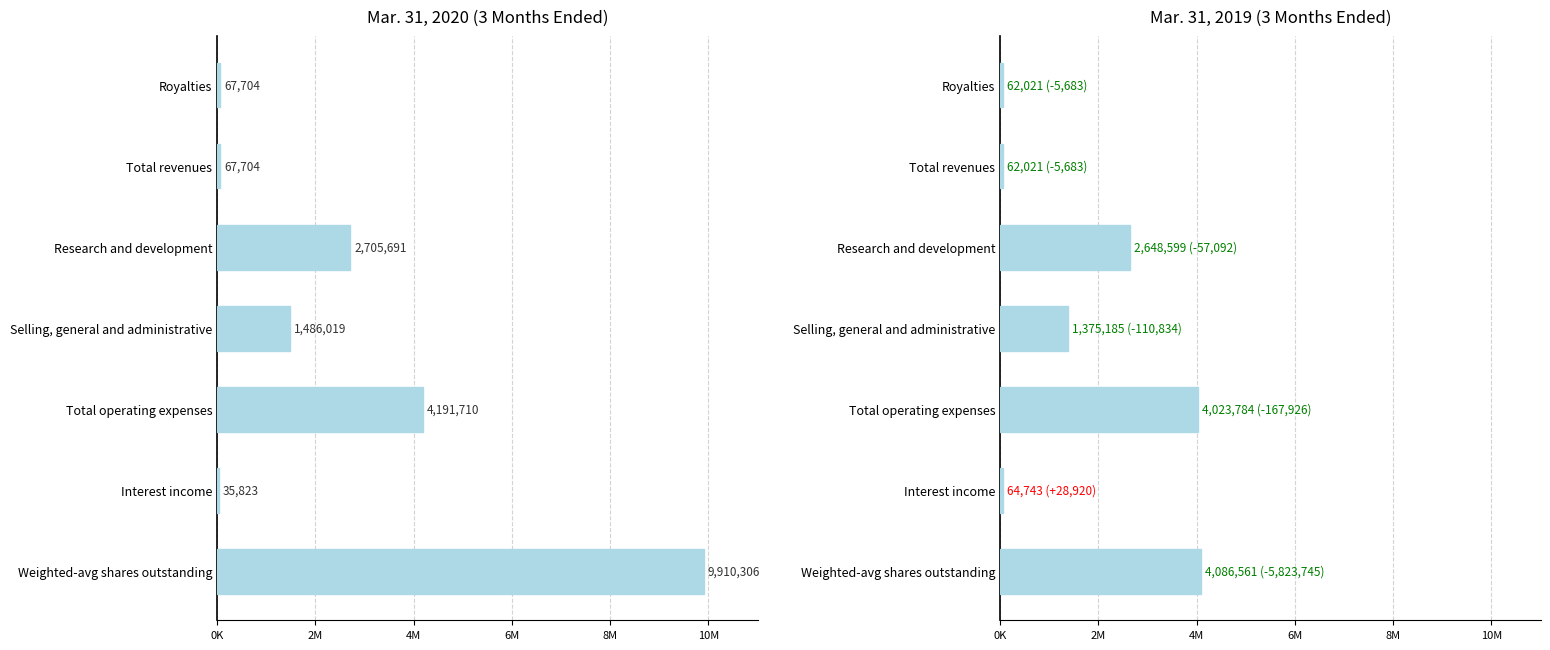

Reading left to right, what are all the values shown in this chart?

Mar. 31, 2020: 67704	67704	2705691	1486019	4191710	35823	9910306
Mar. 31, 2019: 62021	62021	2648599	1375185	4023784	64743	4086561